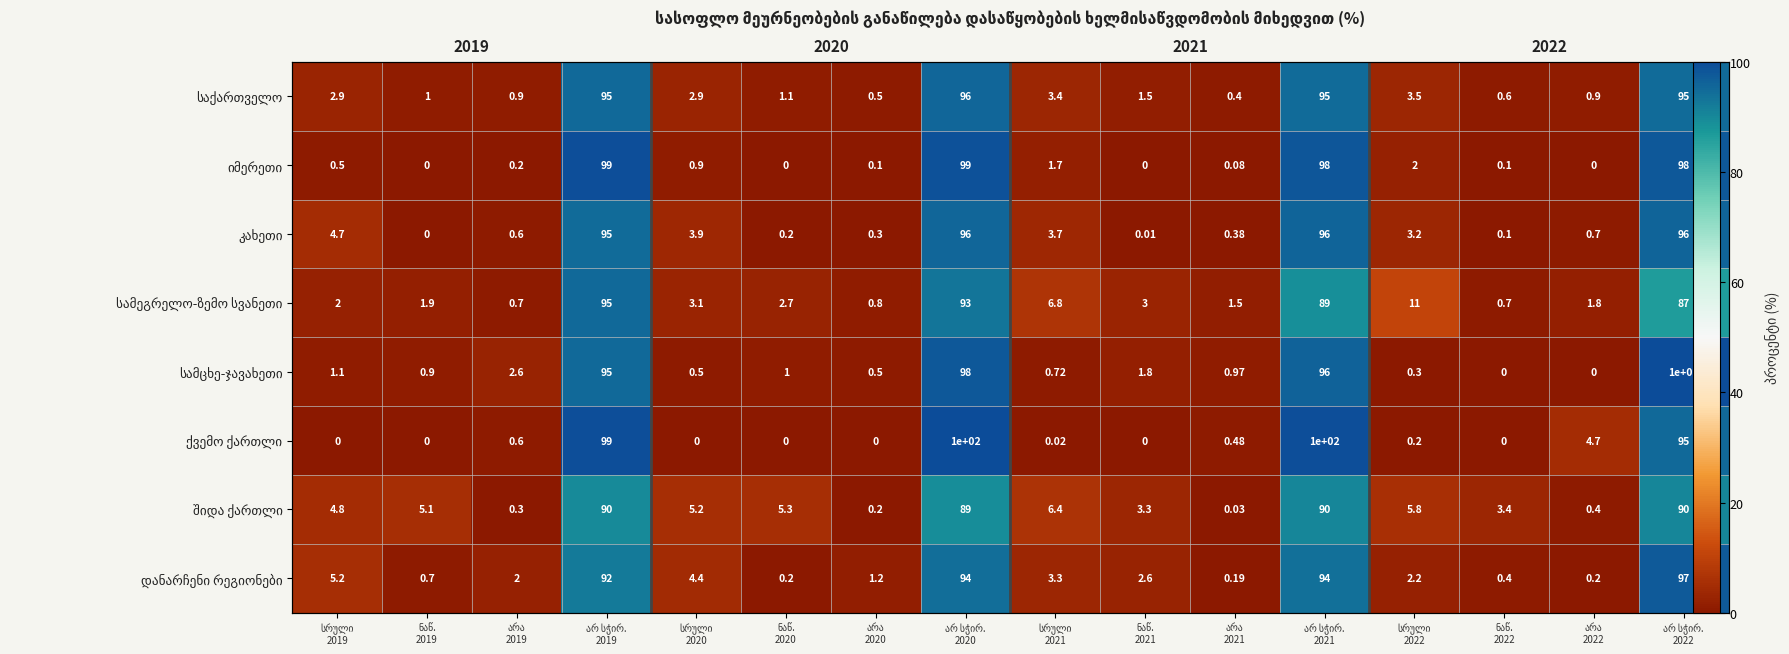

What is the highest value of the კახეთი series?

96.0